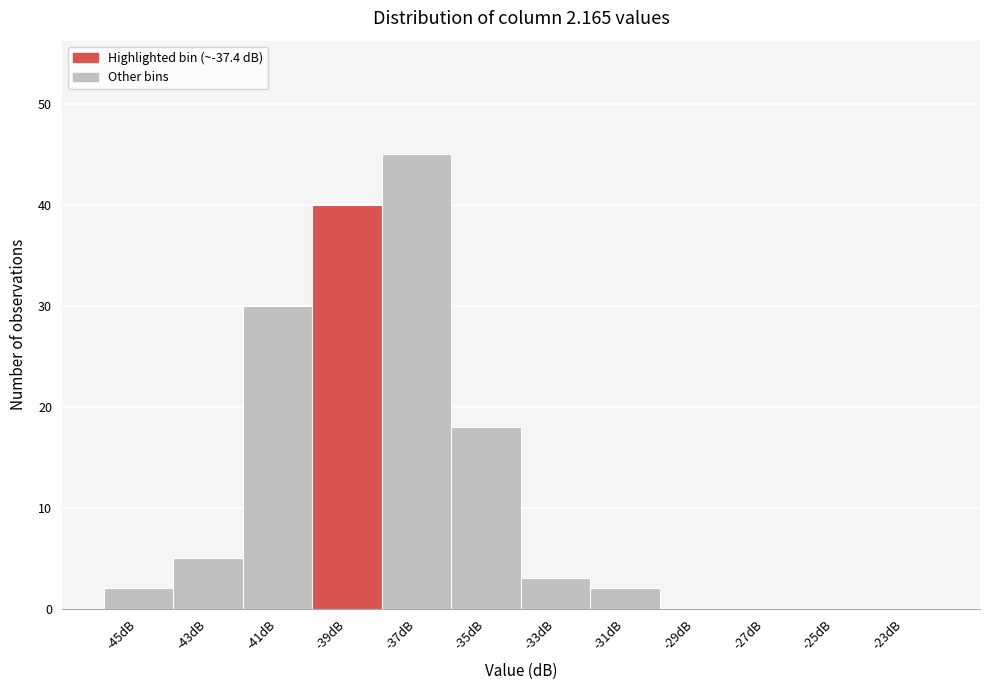

Reading left to right, what are all the values shown in this chart?

-45dB=2	-43dB=5	-41dB=30	-39dB=40	-37dB=45	-35dB=18	-33dB=3	-31dB=2	-29dB=0	-27dB=0	-25dB=0	-23dB=0